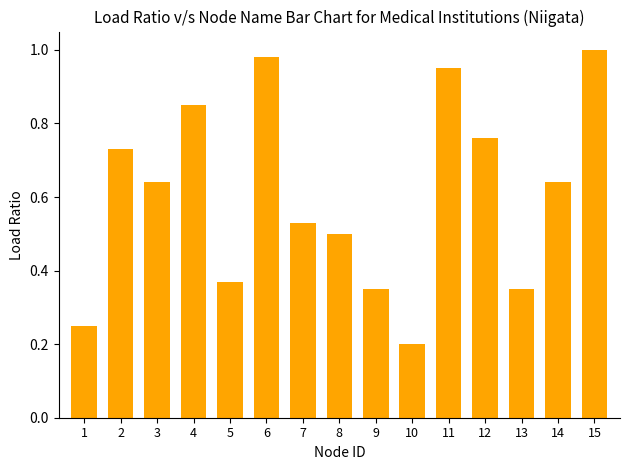

Which label corresponds to the largest value in the chart?

15